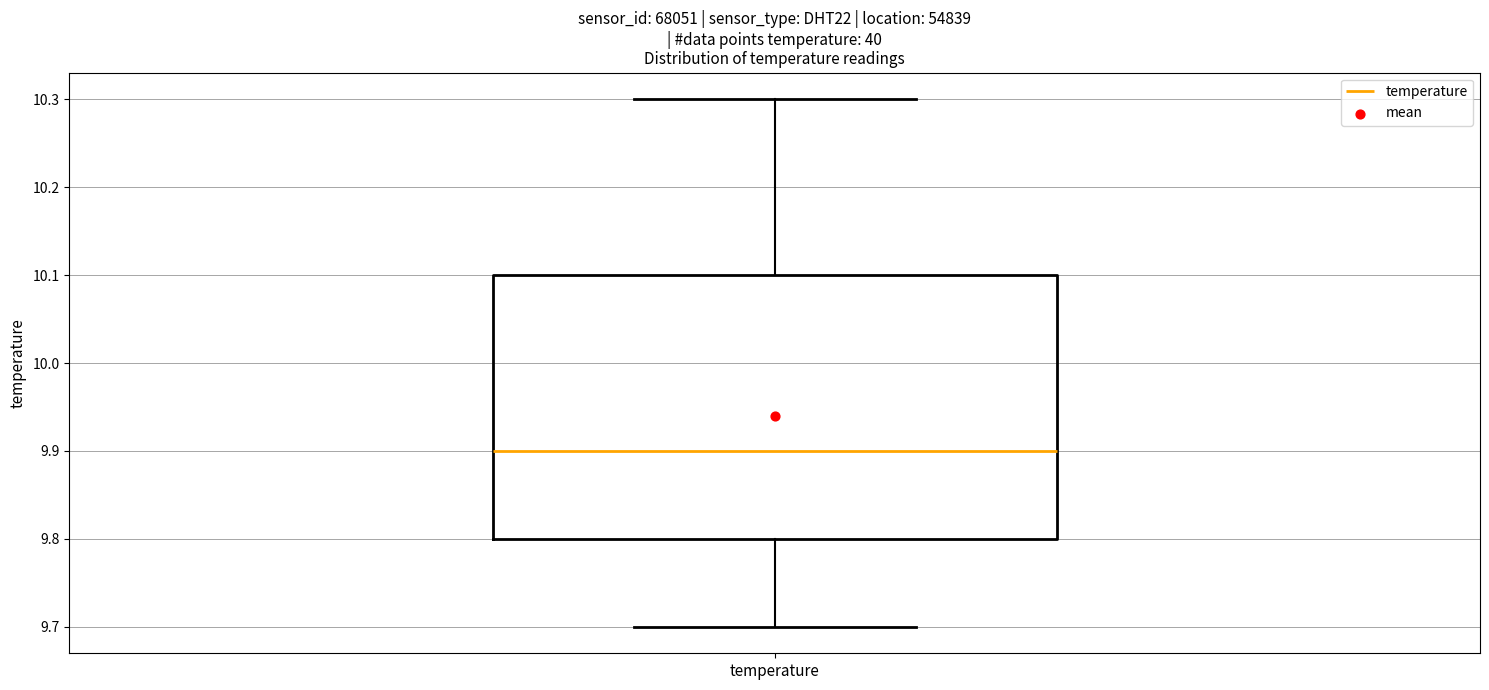

Transcribe this box plot: give where the median line is, the range the box spans, and where the two whiskers end, as read against the y-axis. The values are not printed on the chart, so give them approximately, as read against the axis.

median 9.9, box 9.8 to 10.1, whiskers 9.7 to 10.3